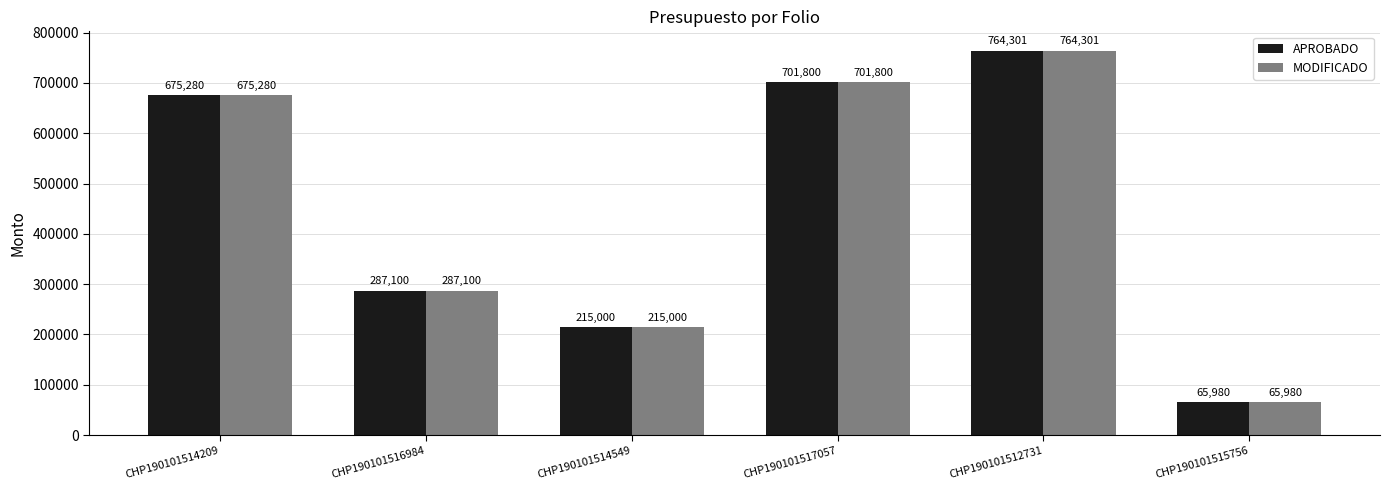

Count the number of categories in the chart.

6